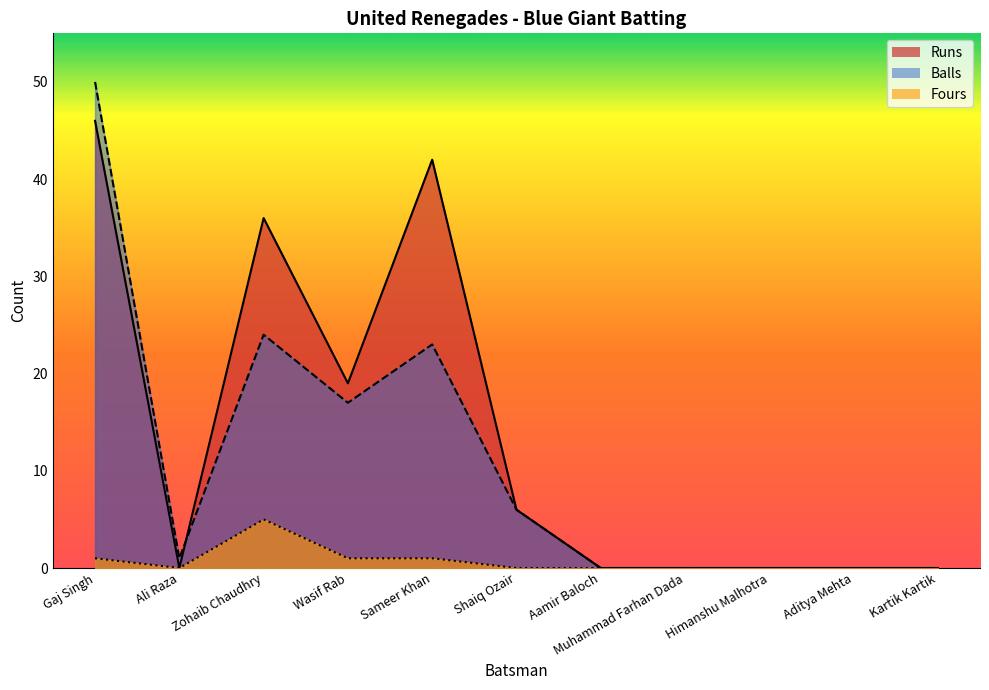

What is the label of the 2nd point from the right?

Aditya Mehta